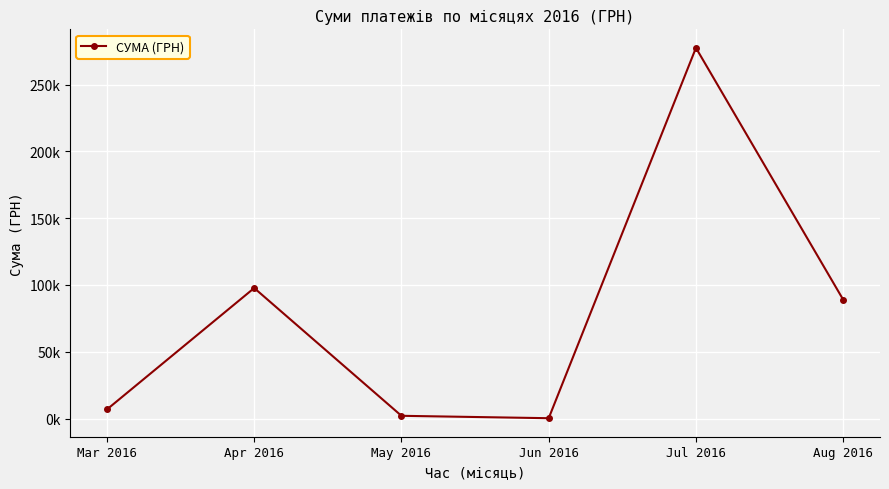

Does the chart have visible grid lines?

Yes